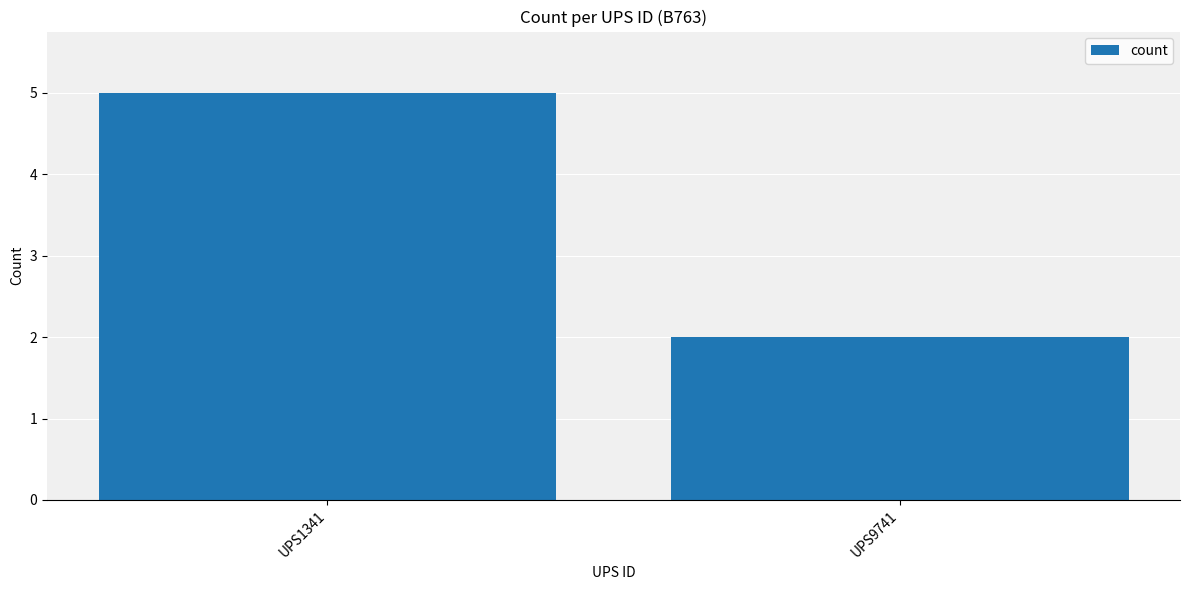

Count the values in the range 2 to 5.

2